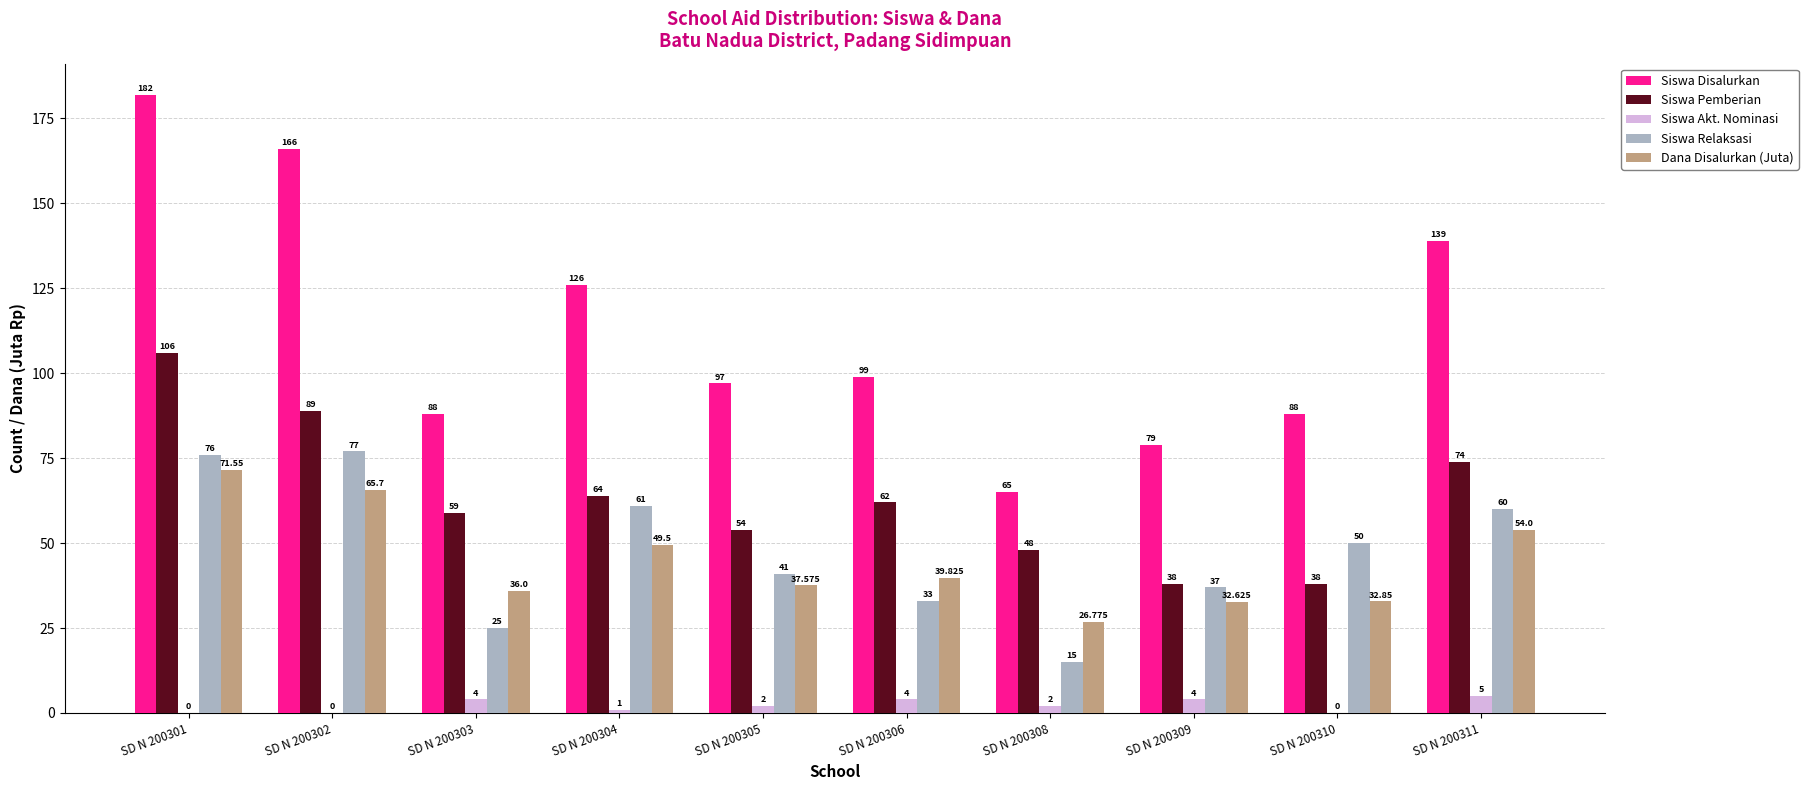

Is the value of Siswa Pemberian at SD N 200305 greater than the value of Siswa Relaksasi at SD N 200310?

Yes